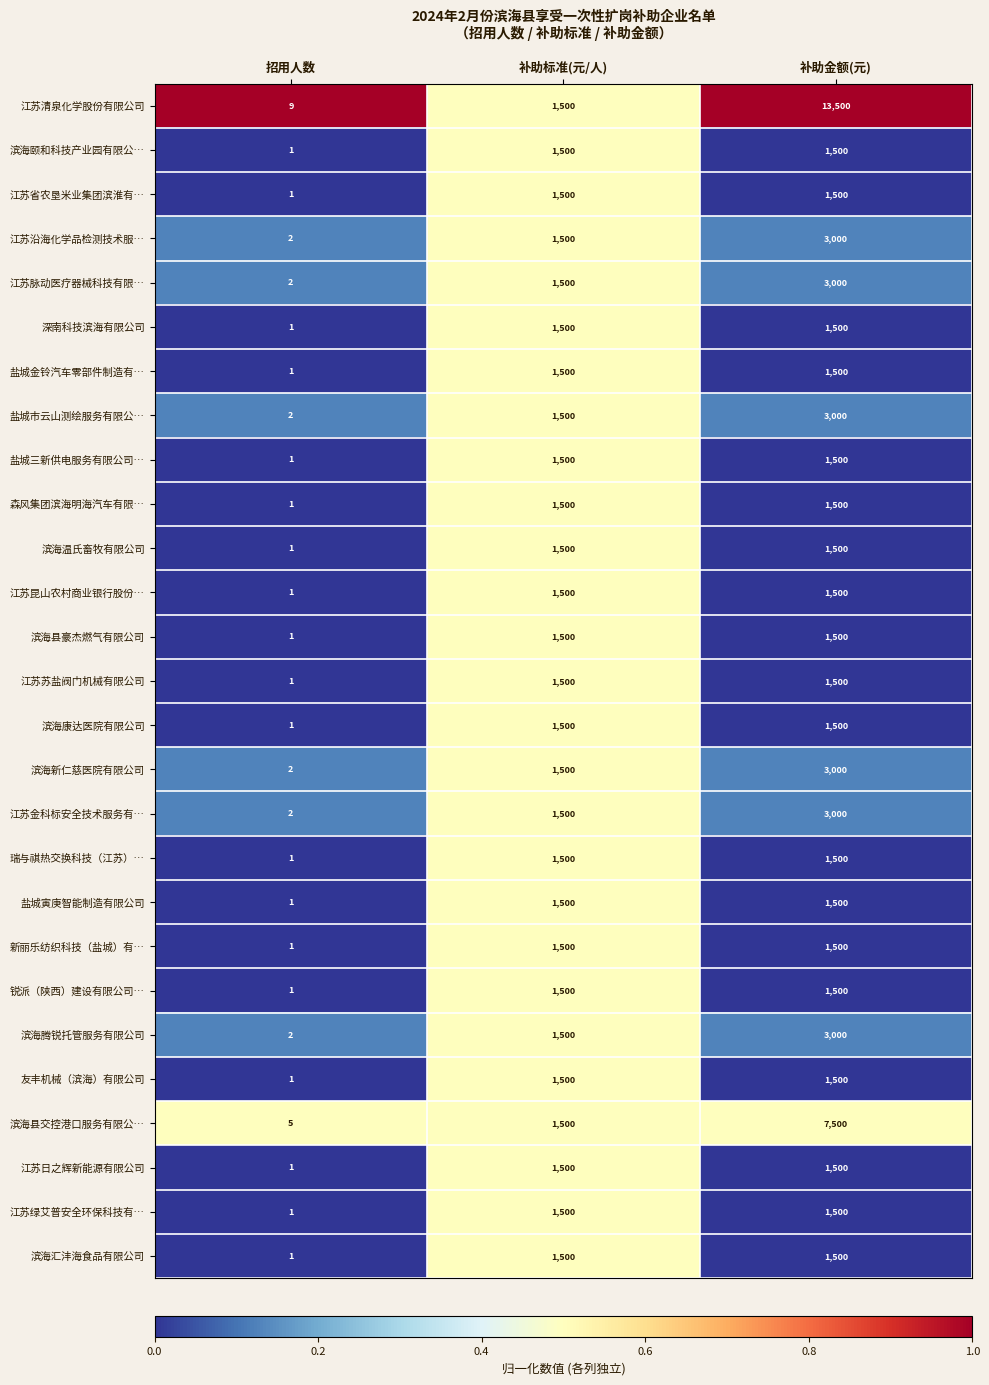

Which category has the highest value across all series?

补助金额(元)